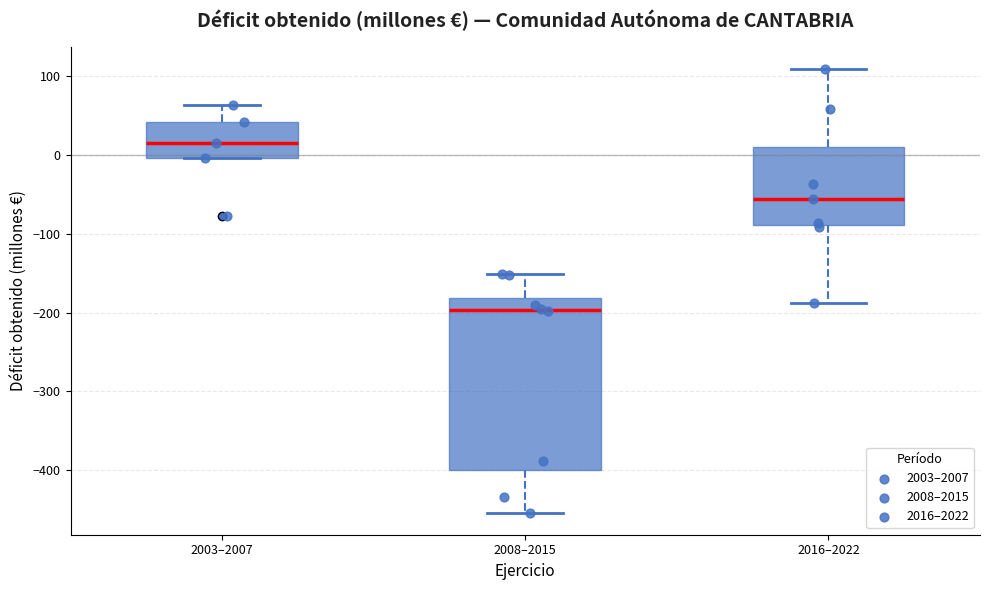

Which box's median line is the highest?

2003–2007